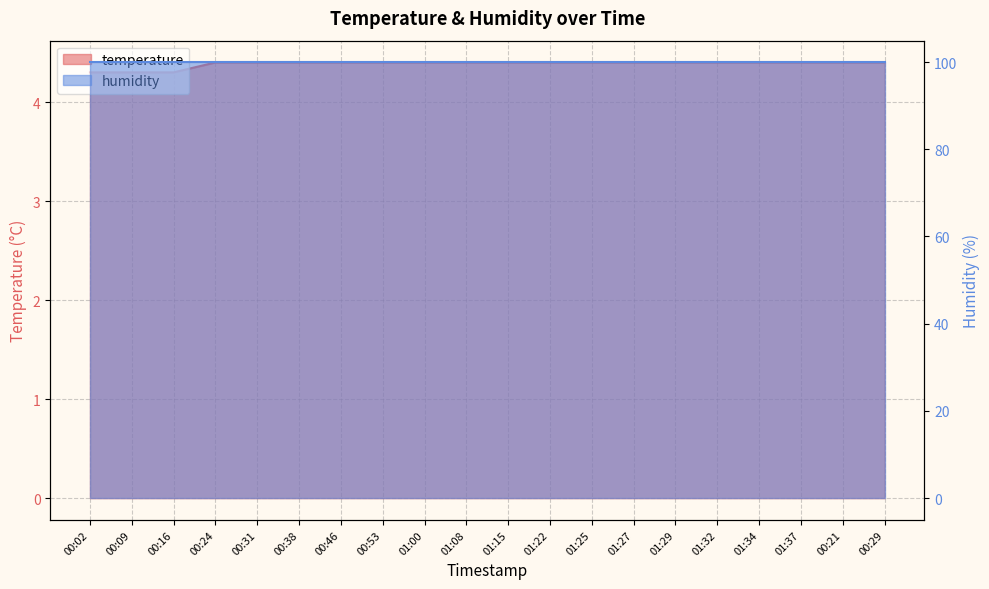

What is the change in value from 00:02 to 00:24?

+0.1